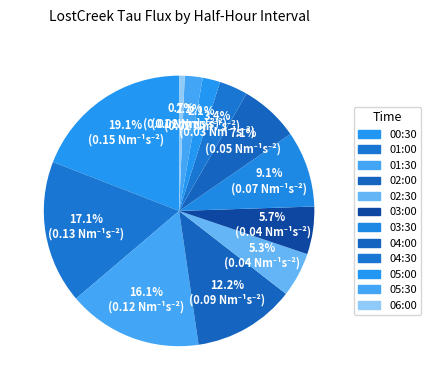

To the nearest percent, what portion does 05:30 represent?

2%